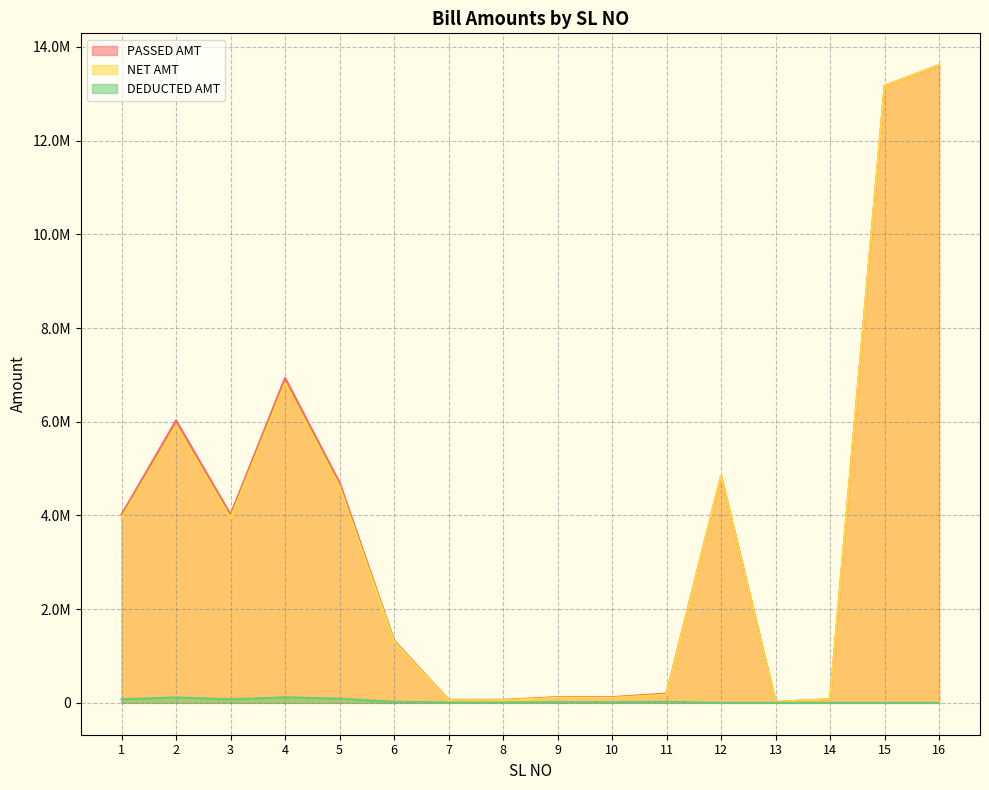

True or false: PASSED AMT has more than 2 interior local peaks.

True